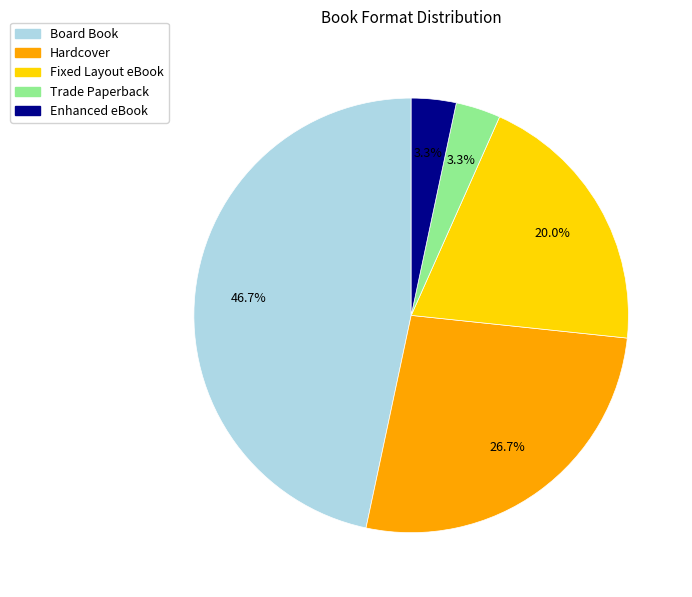

To the nearest percent, what is the combined percentage of Hardcover and Board Book?

73%